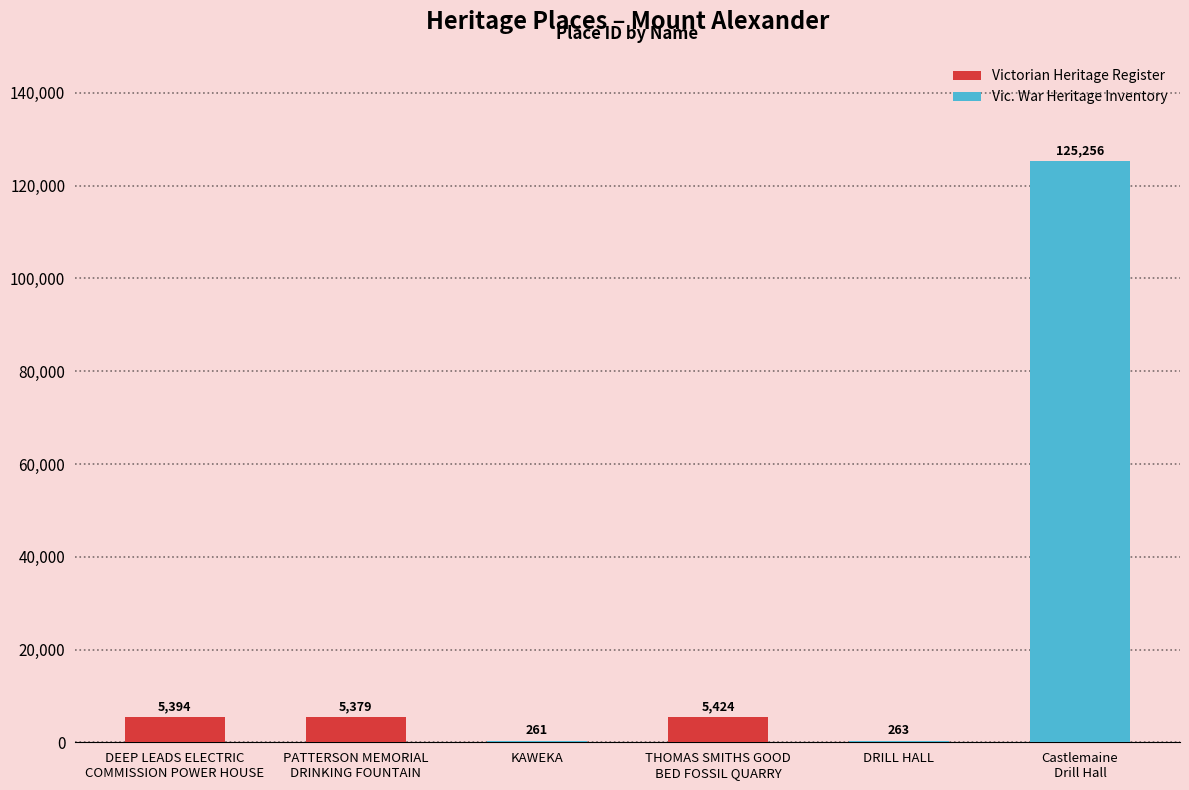

True or false: the data shows 125256 at Castlemaine
Drill Hall.

True